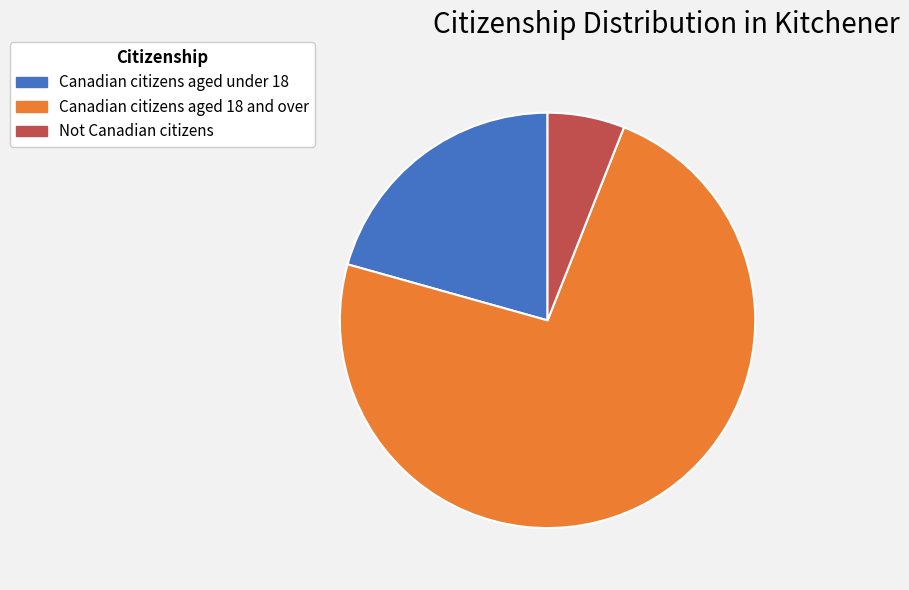

The Canadian citizens aged under 18 slice represents 34% of the pie. True or false?

False